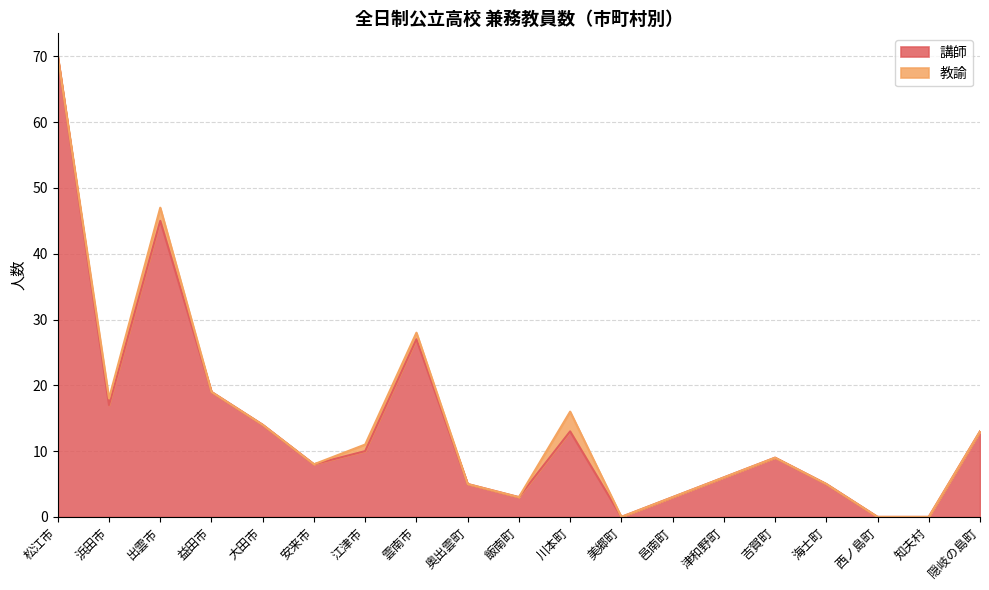

Is it true that the value at 大田市 is 19?

False